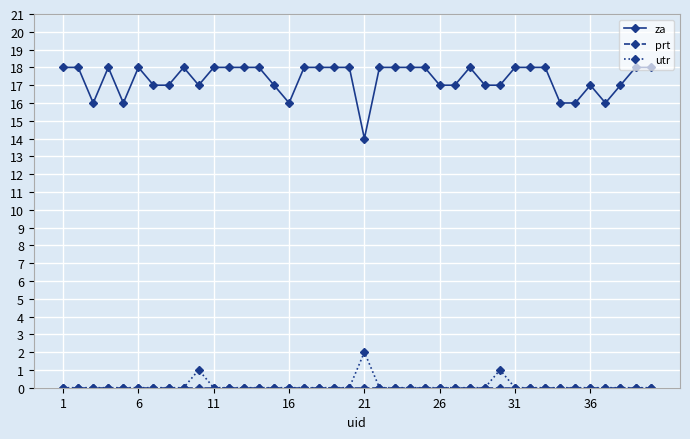

Which series has the largest total across all categories?

za